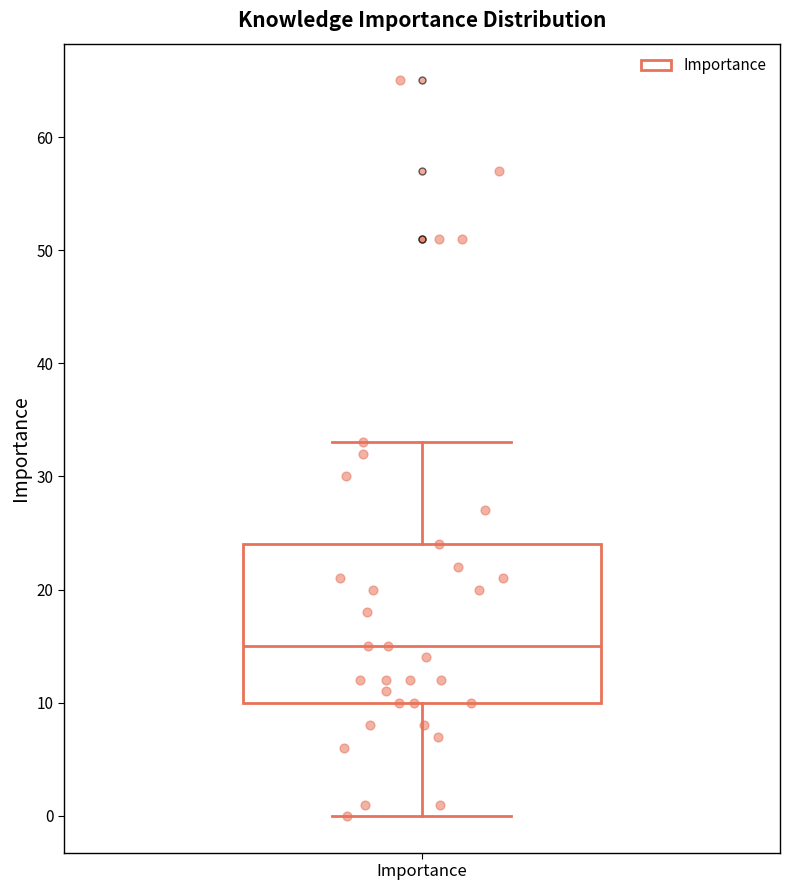

Where does the upper whisker of the box for Importance end on the y-axis? The values are not printed on the chart, so give them approximately, as read against the axis.

33